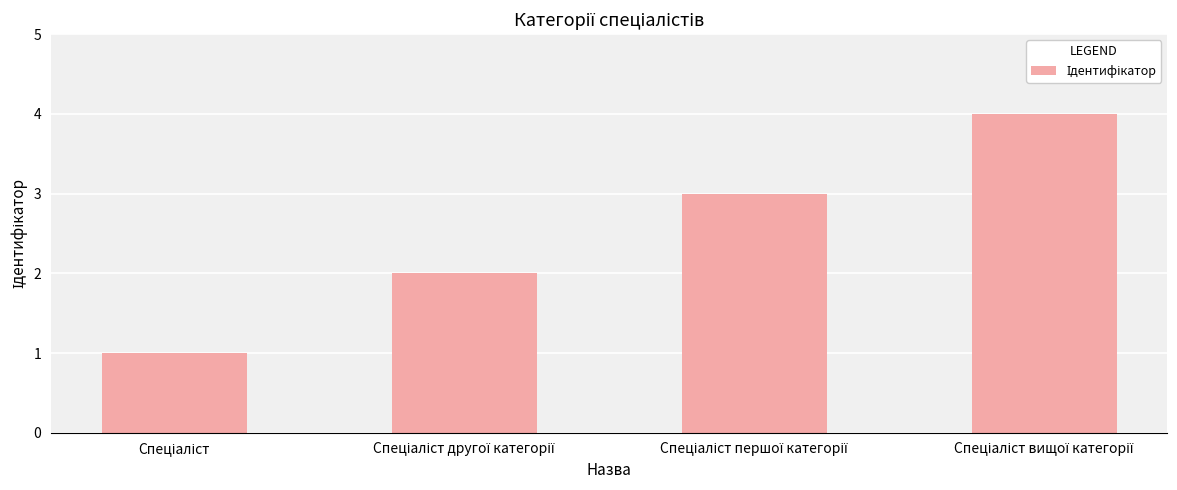

What is the greatest value displayed?

4